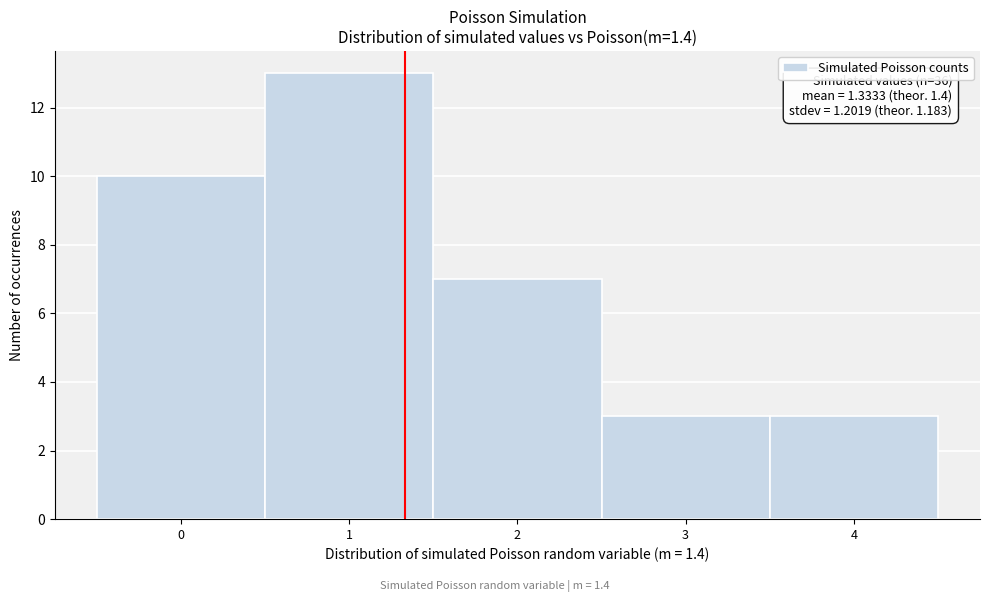

Over which range of the x-axis is the bar tallest?

0.5 to 1.5